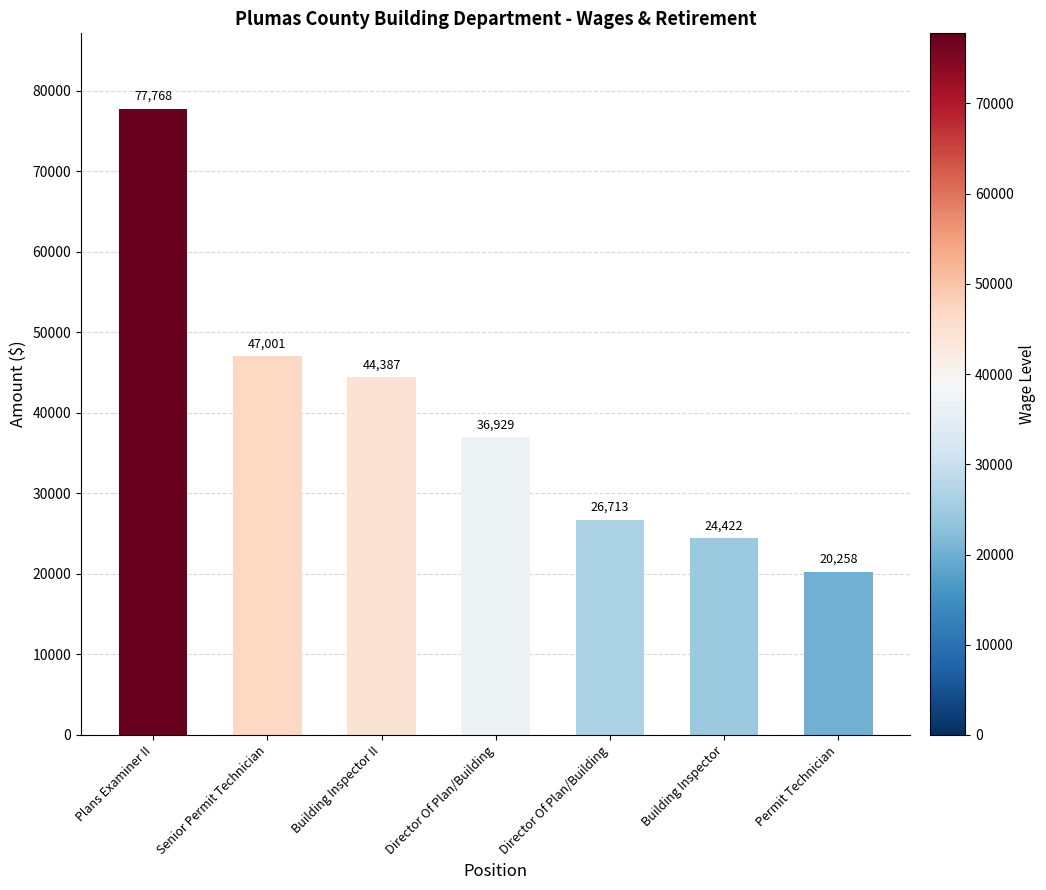

Count the number of categories in the chart.

7